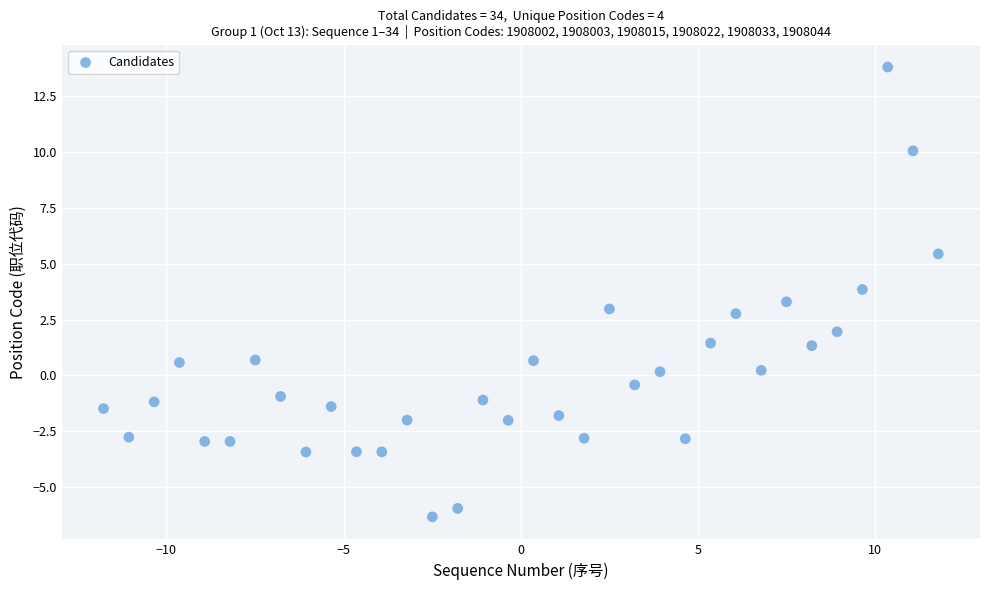

What is the range of X values (max minus min)?

23.5